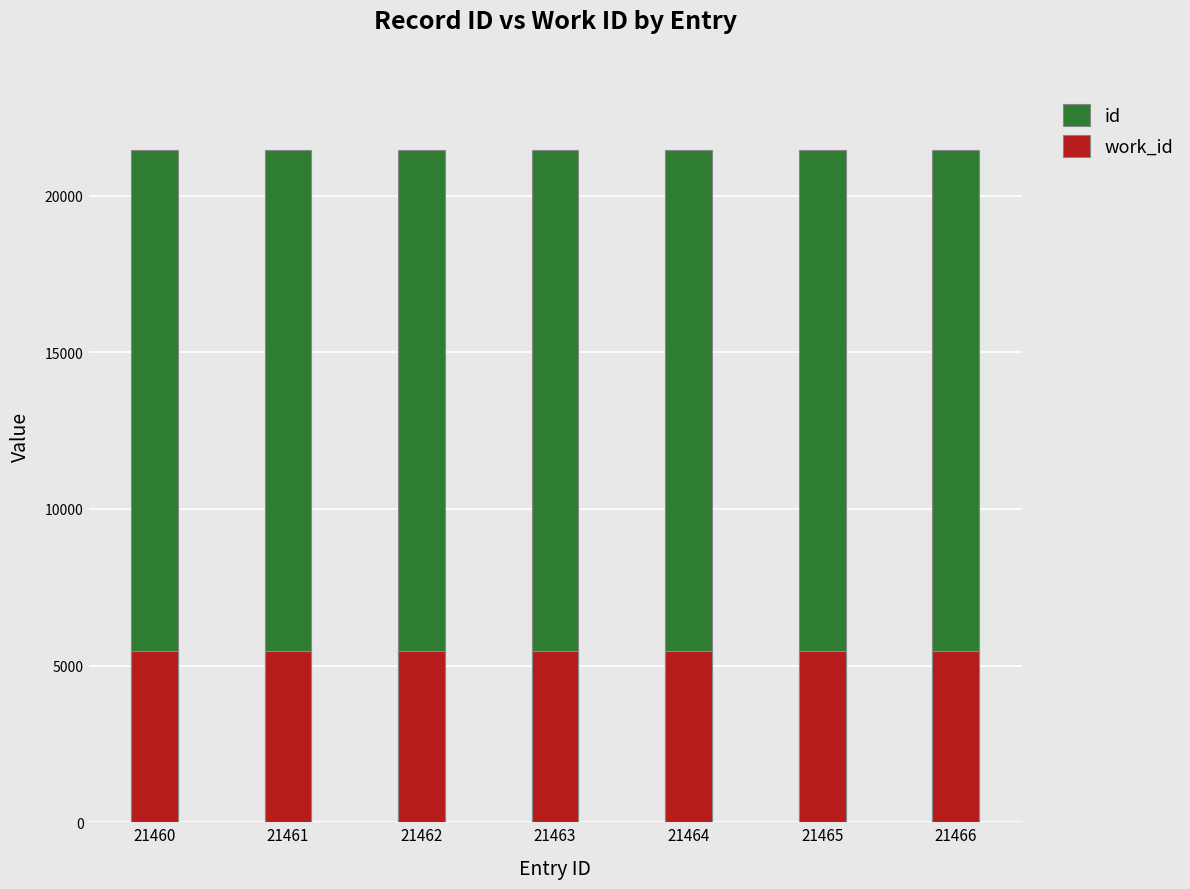

How many values in the id series exceed 21463?

3